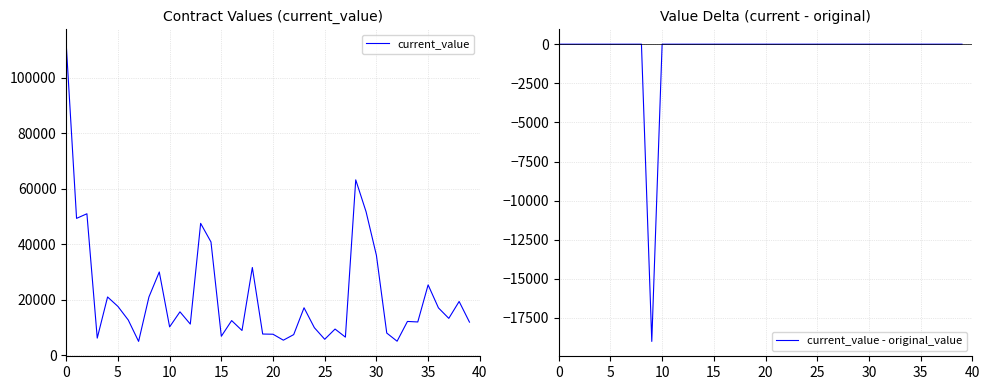

True or false: current_value - original_value and current_value intersect in this chart.

False